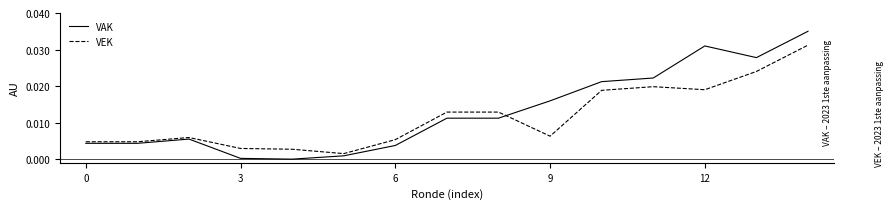

Which series has the widest spread of values?

VAK